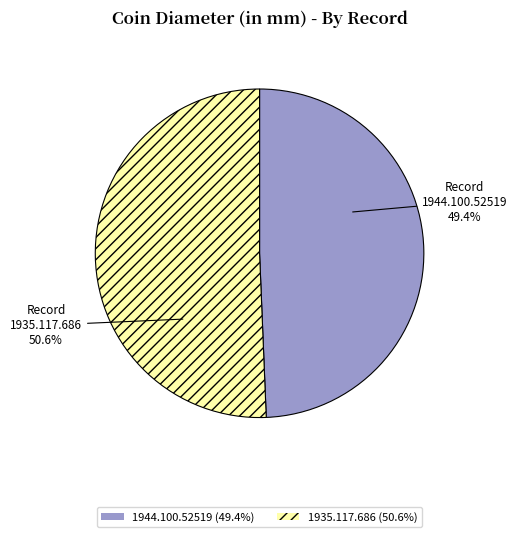

Rank the categories by value from highest to lowest.

1935.117.686, 1944.100.52519